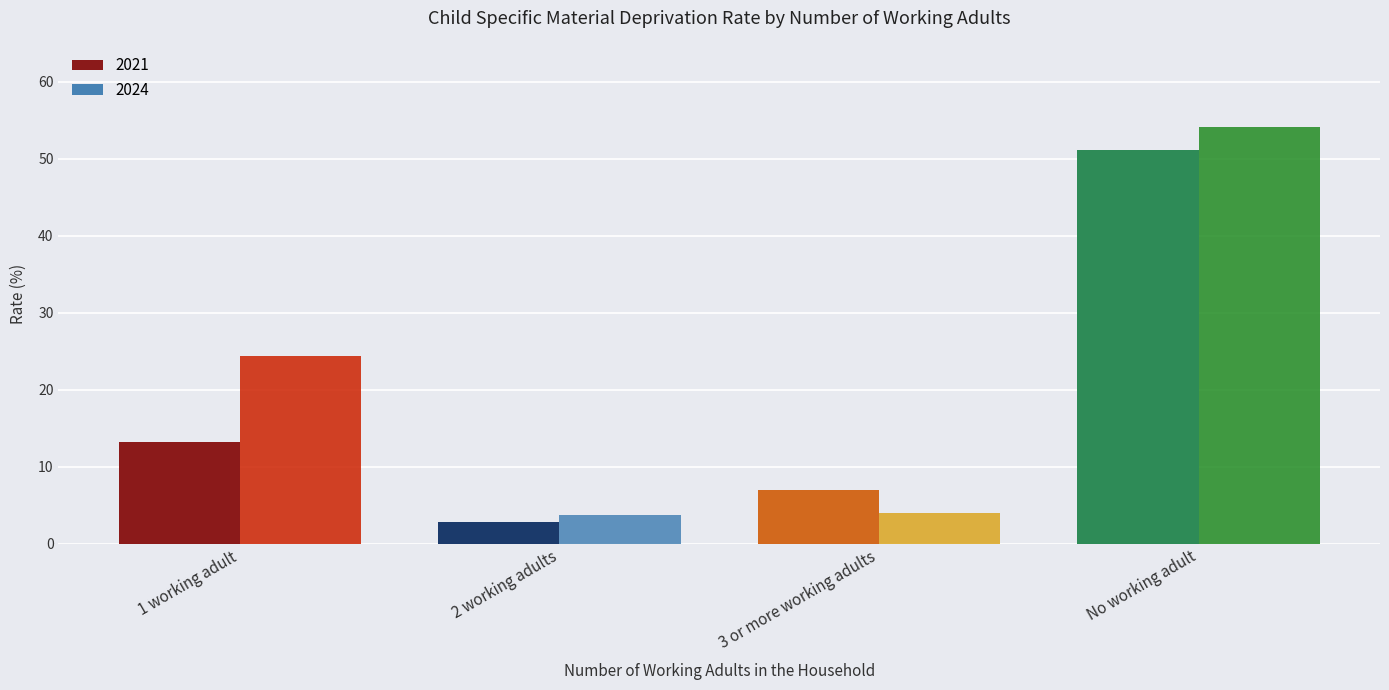

Rank the categories by 2021 value from lowest to highest.

2 working adults, 3 or more working adults, 1 working adult, No working adult